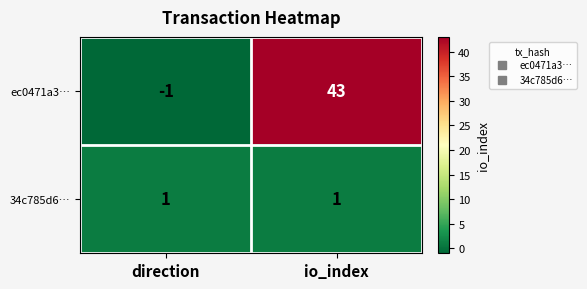

Which category has the lowest value across all series?

direction